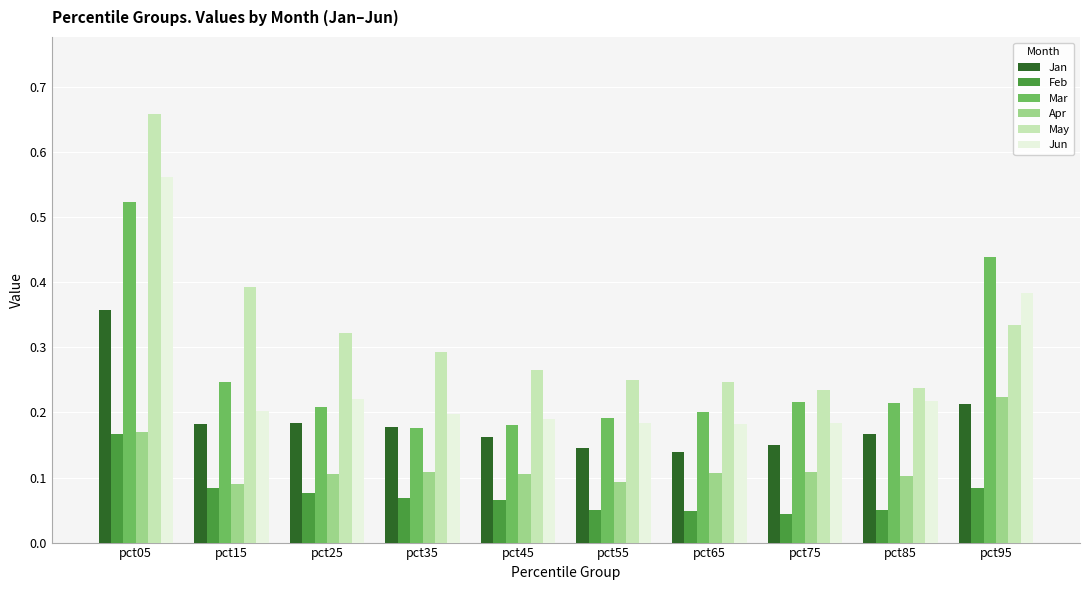

Which series has the largest range (max minus min)?

May